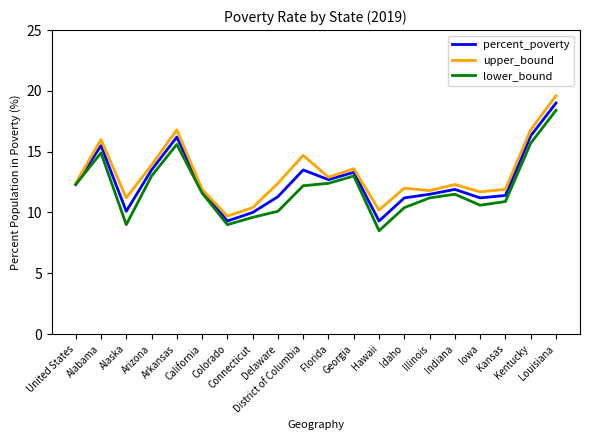

How many interior local valleys does the percent_poverty series have?

5